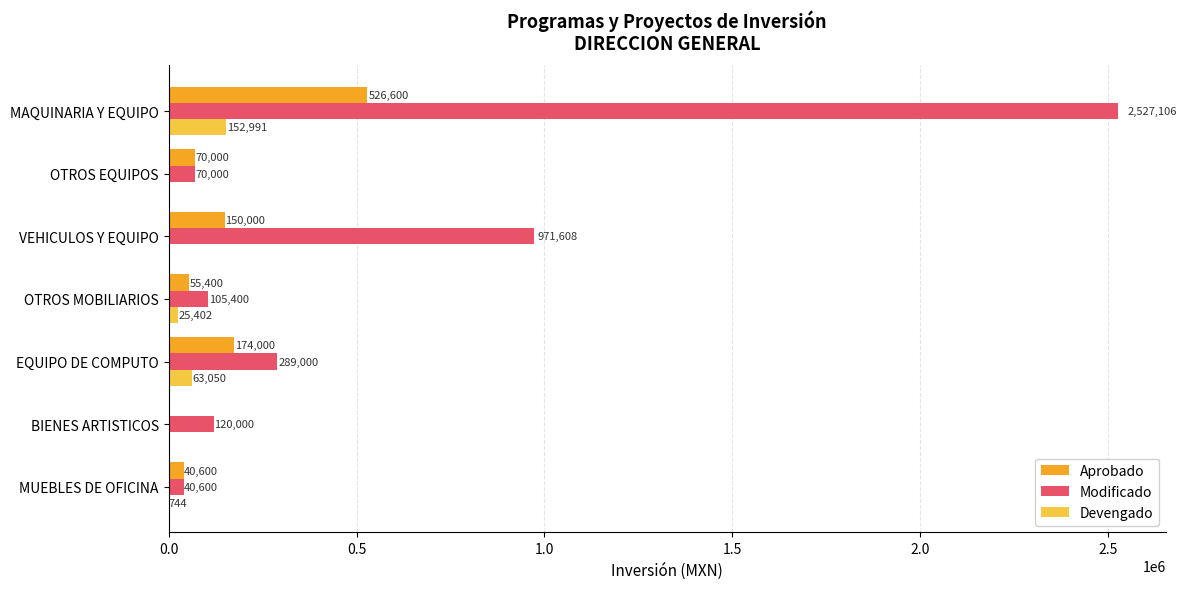

Which series has the largest range (max minus min)?

Modificado